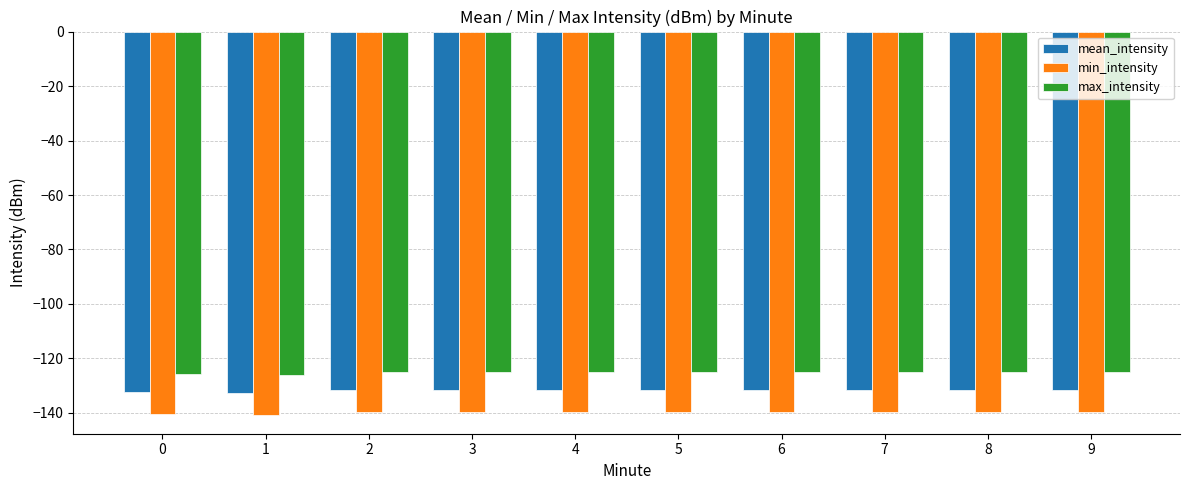

What is the spread (max minus min) of values at 9?

14.5